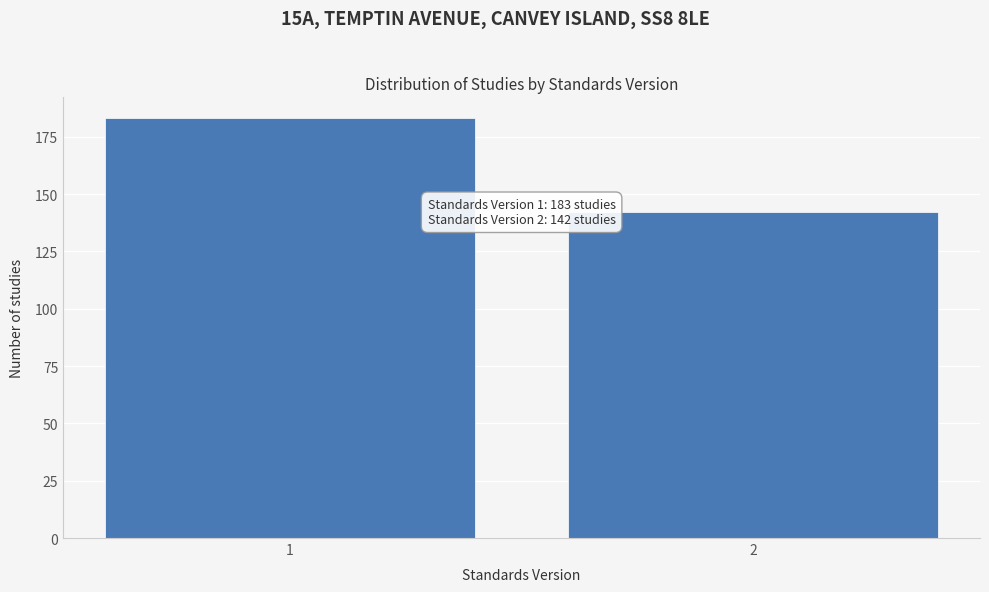

Reading right to left, extract all data points from this chart.

142	183